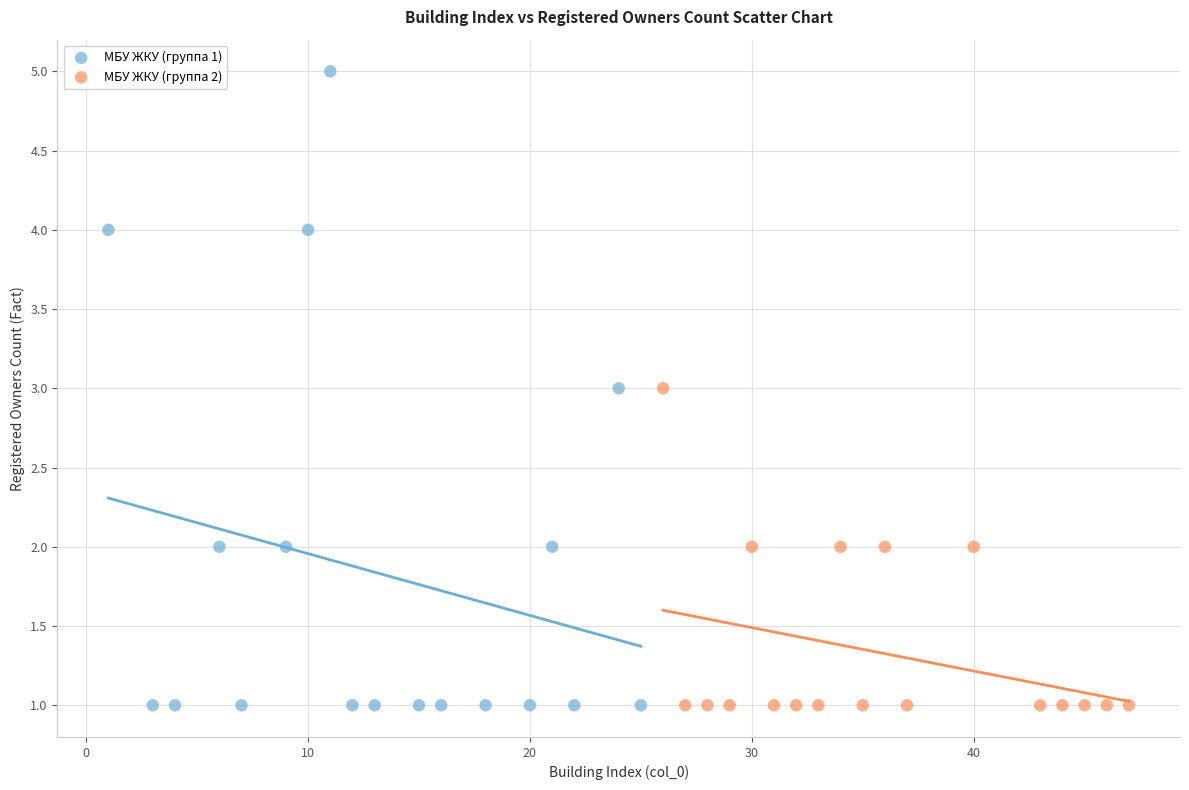

Which series reaches the maximum Y coordinate?

МБУ ЖКУ (группа 1)